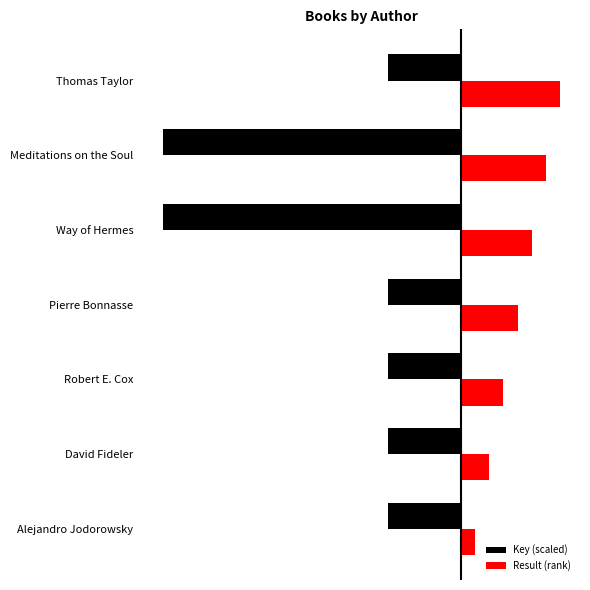

What are all the series names shown in the legend?

Key (scaled), Result (rank)